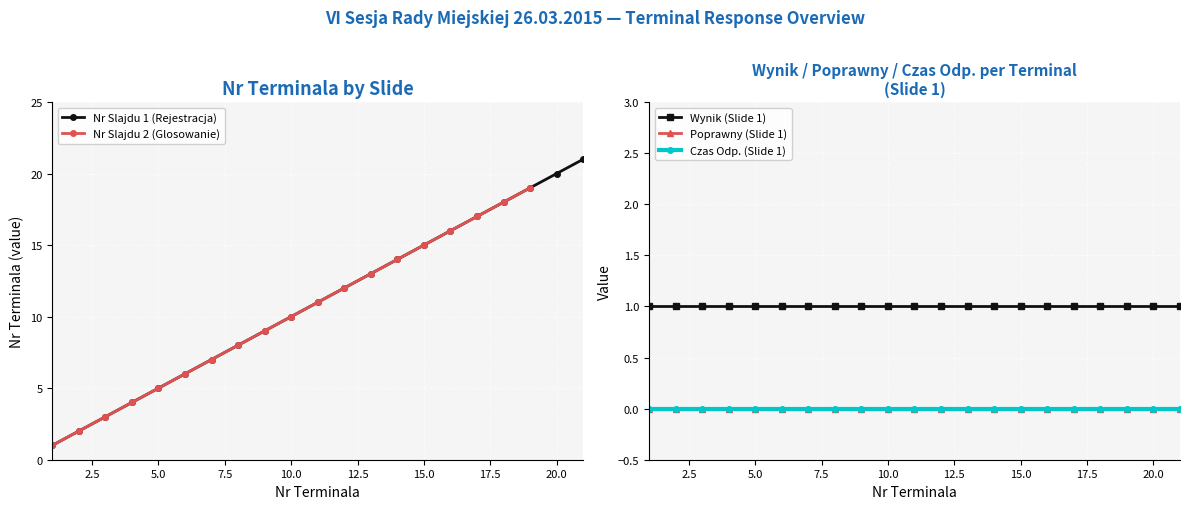

Is the value of Poprawny at 13 greater than the value of Nr Terminala at 3?

No